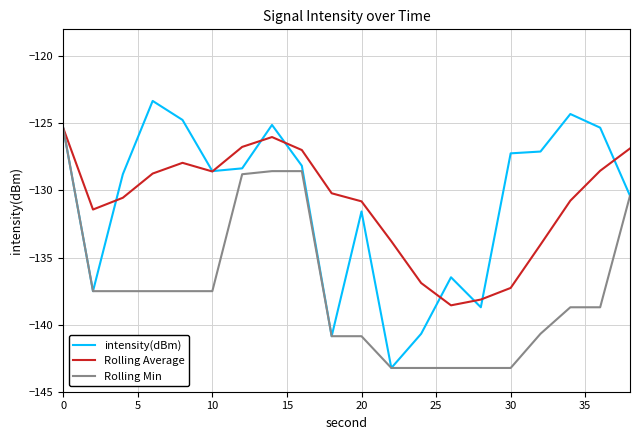

Which series has the widest spread of values?

intensity(dBm)